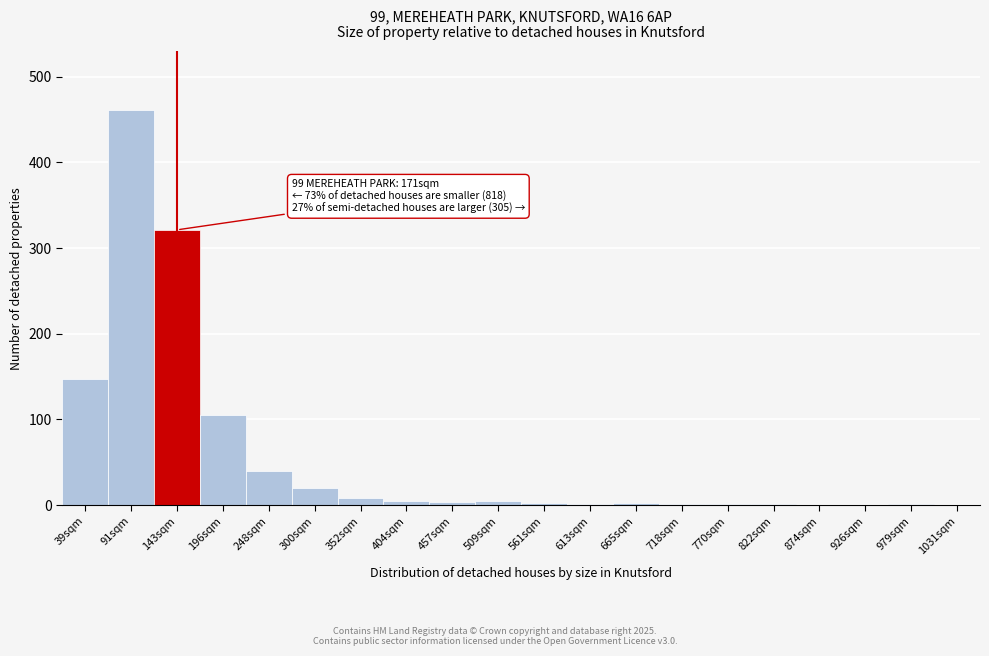

Which label corresponds to the largest value in the chart?

91sqm